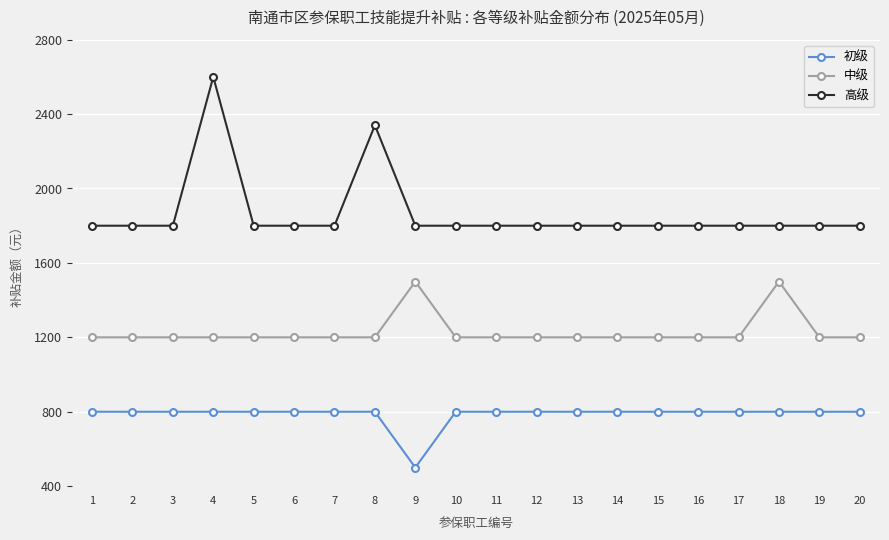

True or false: 中级 and 高级 cross at least once.

False